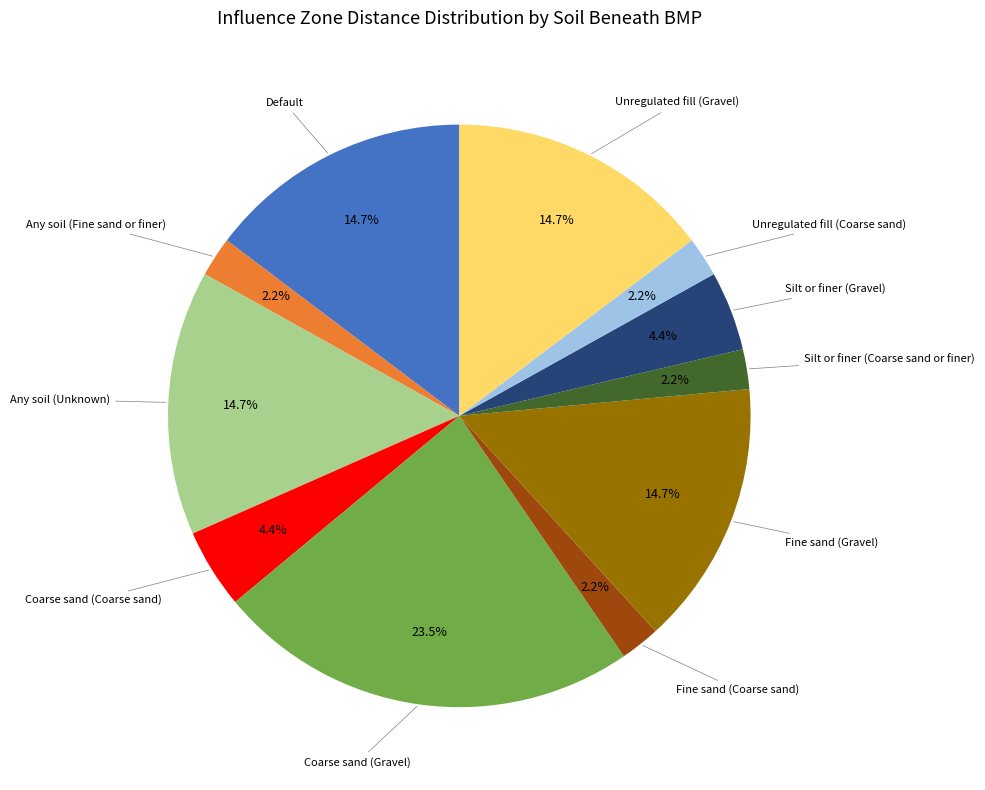

To the nearest percent, what is the average slice percentage?

9%